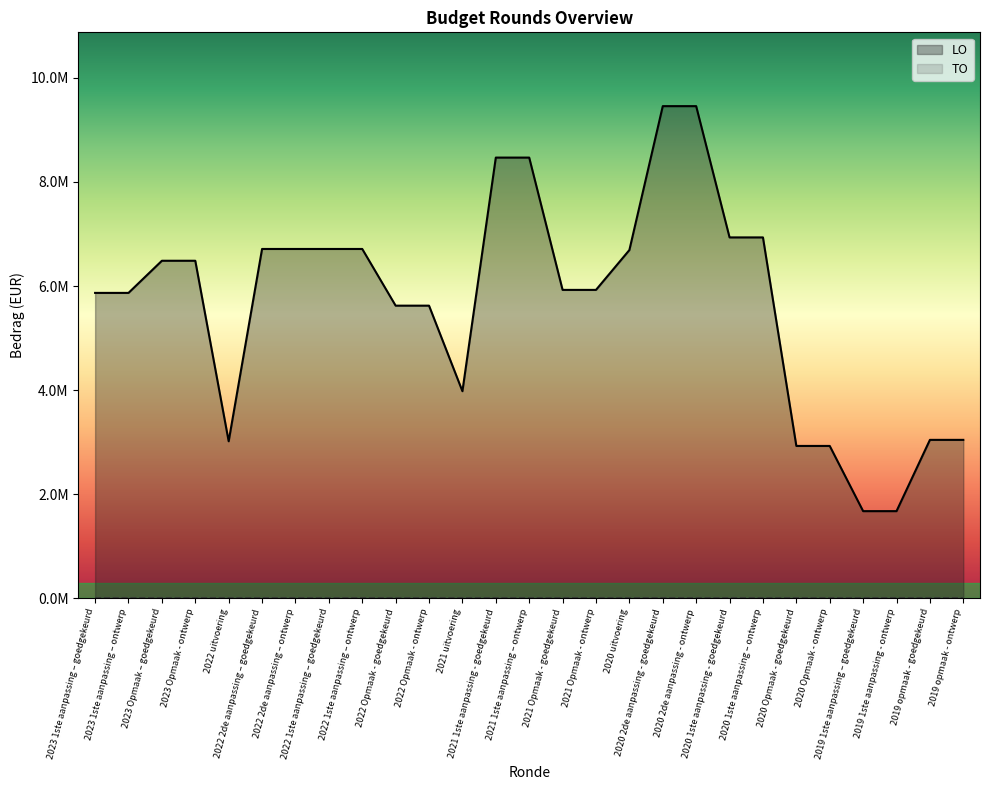

Approximately how many times larger is the value at 2022 Opmaak - ontwerp compared to 2020 Opmaak - ontwerp?

1.9